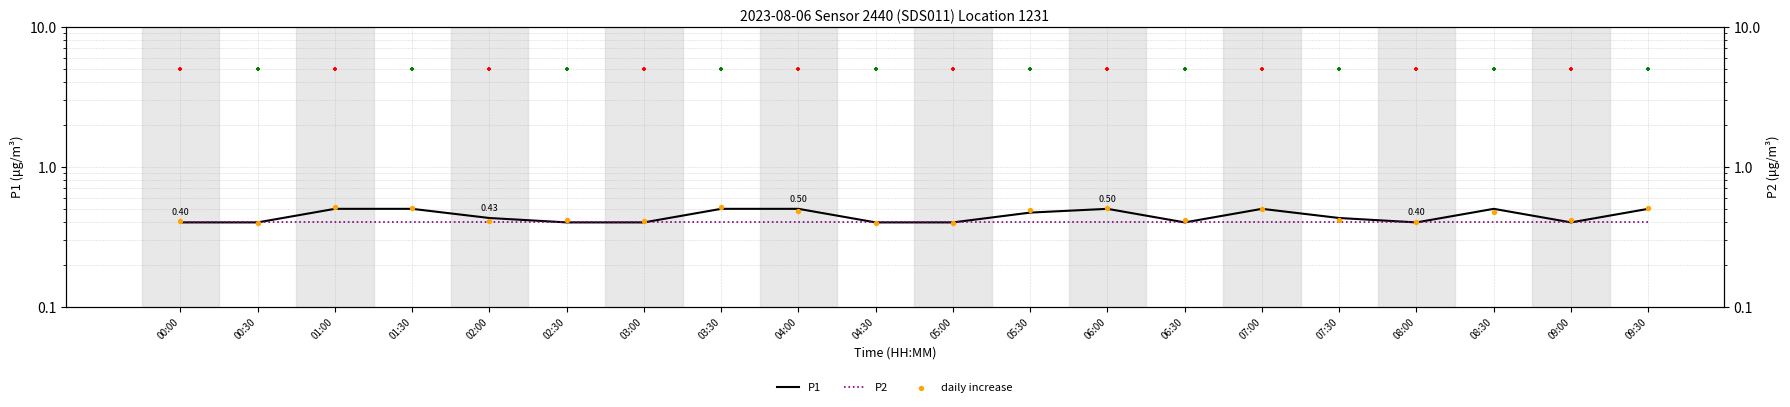

Which series has the widest spread of Y values?

daily increase